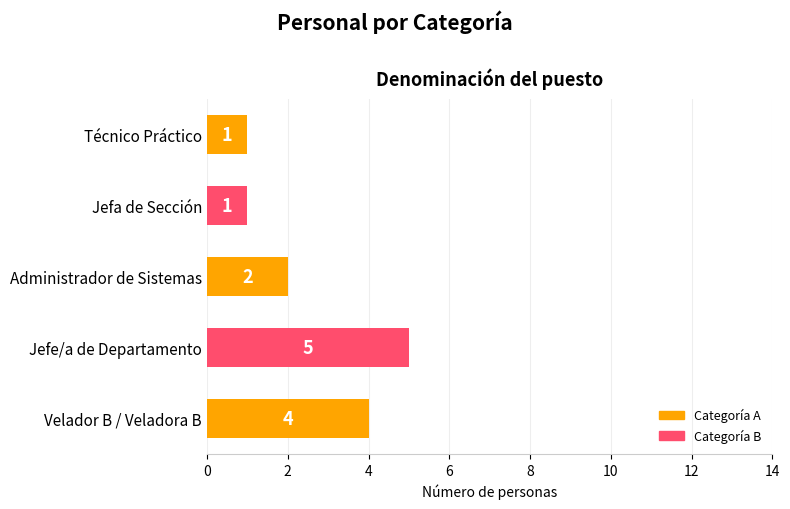

Which category has the highest value across all series?

Jefe/a de Departamento